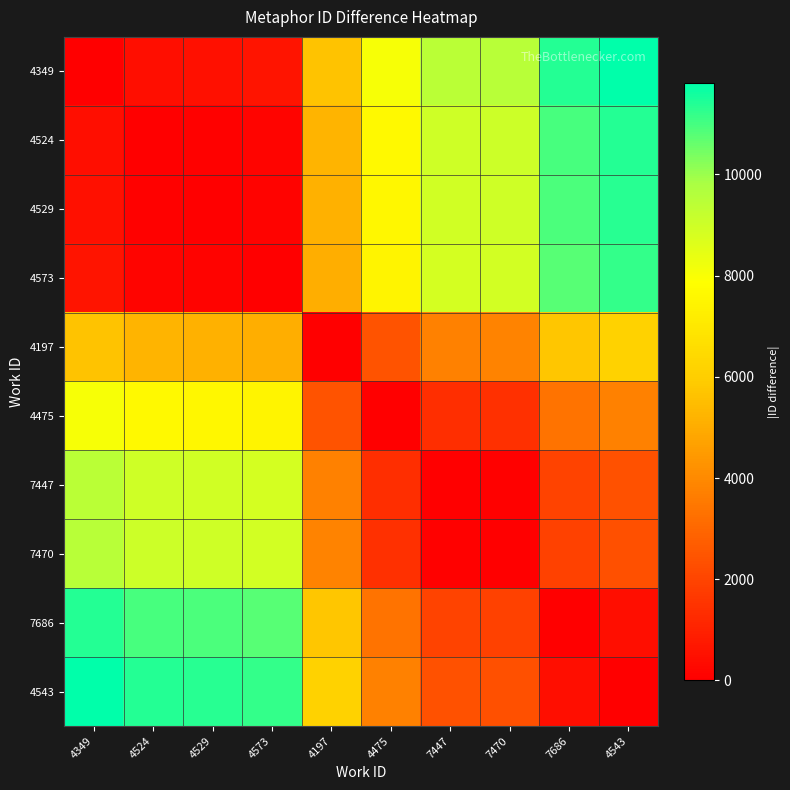

What is the difference between the highest and lowest values at 7470?

9484